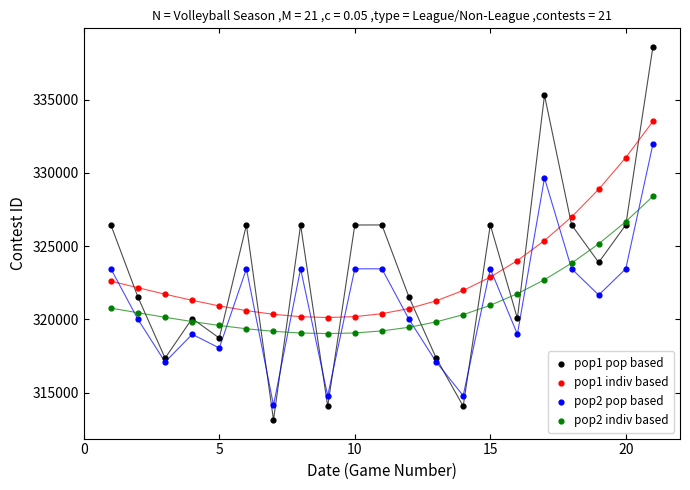

Which series has the largest Y range (max minus min)?

pop1 pop based